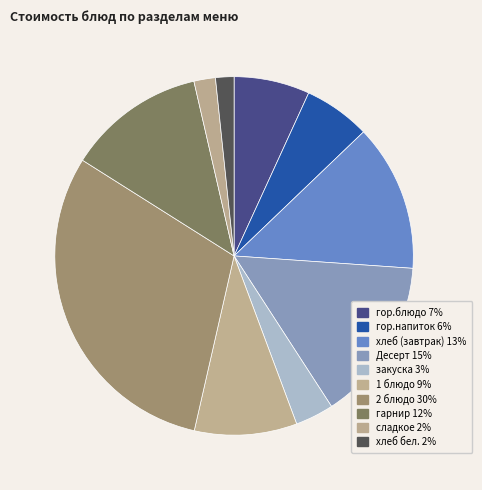

How many slices are in this pie chart?

10